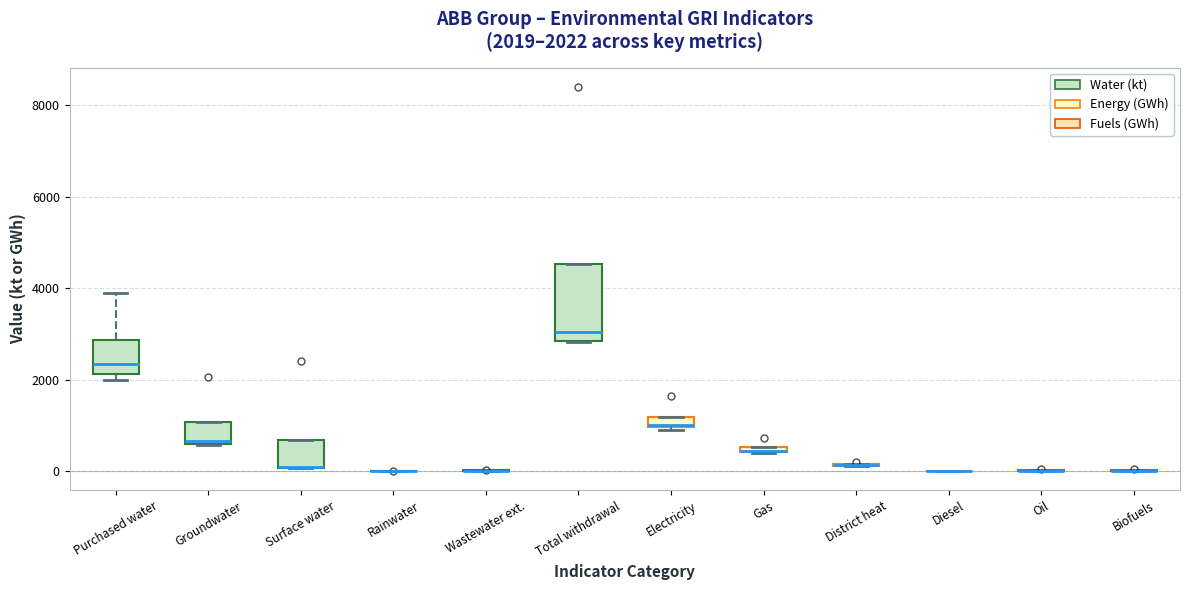

Which box is the tallest, from its lower edge to its upper edge?

Total withdrawal